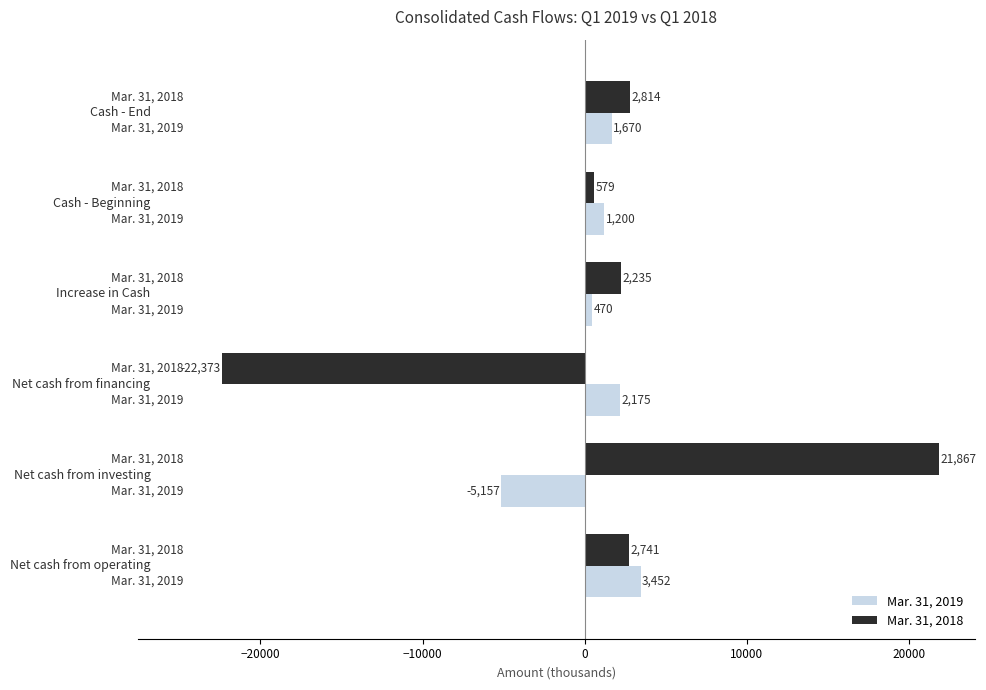

What is the lowest value of the Mar. 31, 2019 series?

-5157